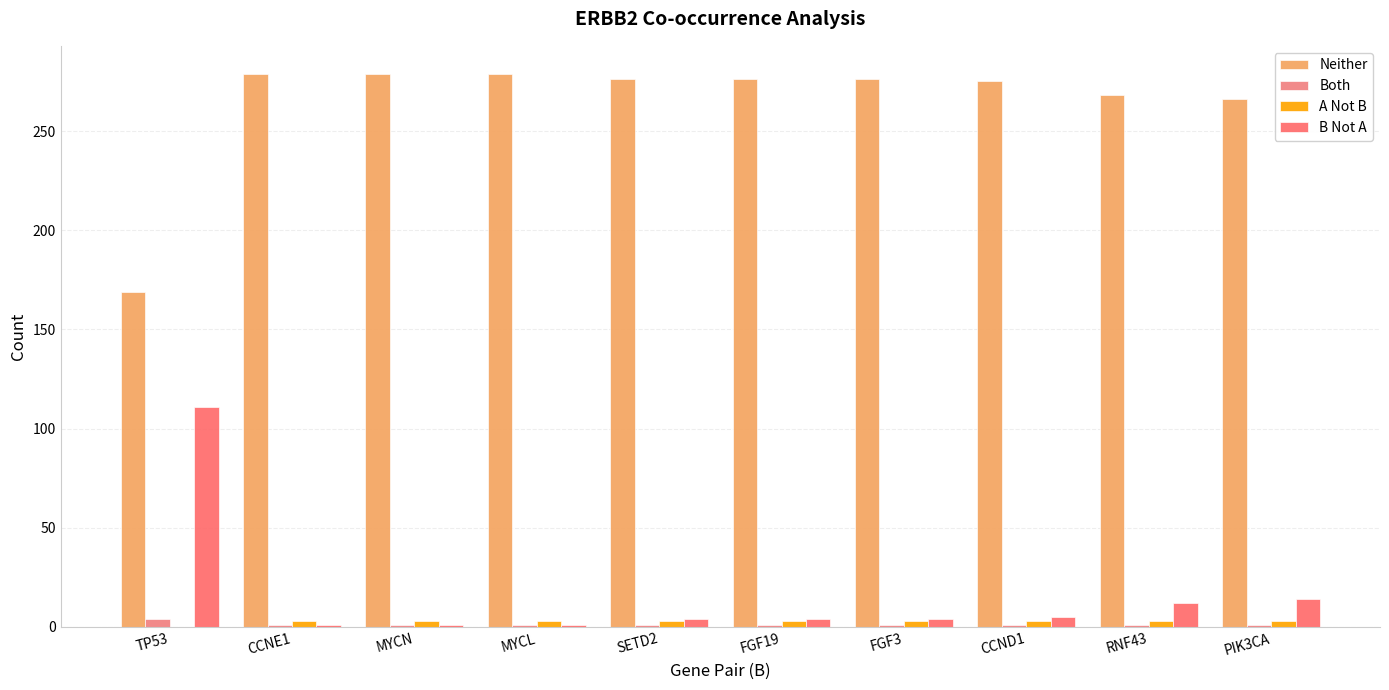

What is the spread (max minus min) of values at RNF43?

267